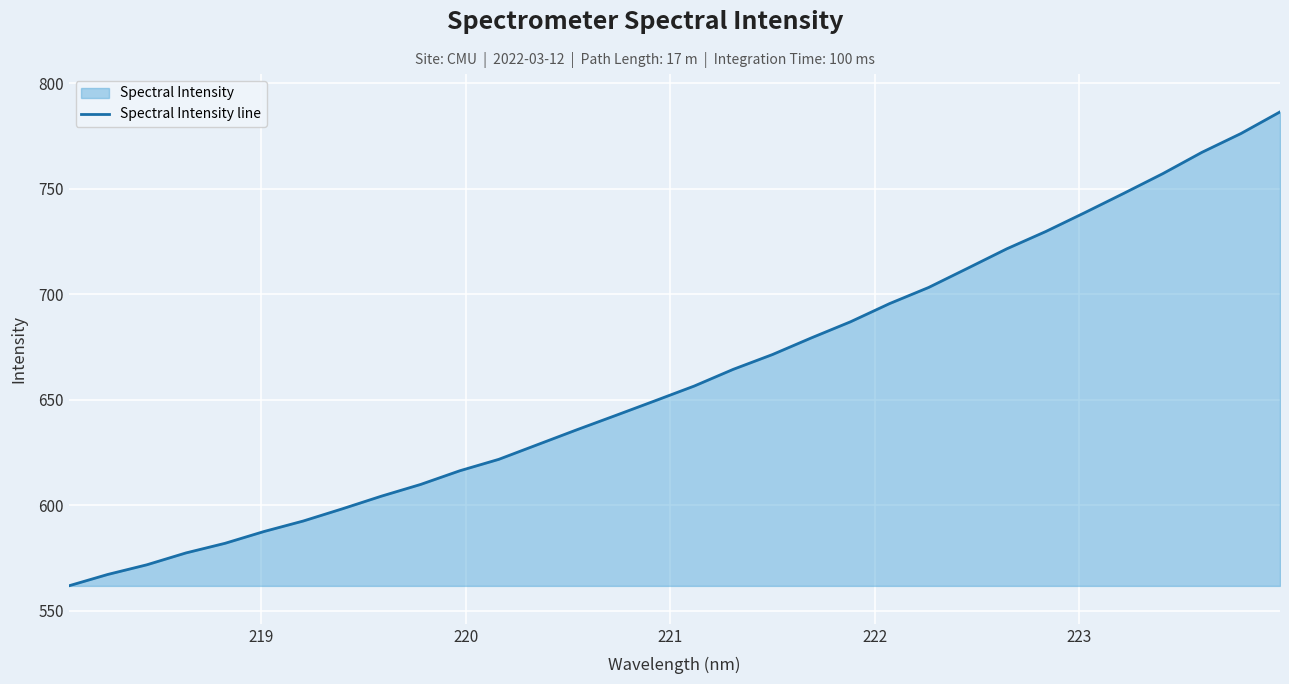

Reading left to right, what are all the values shown in this chart?

561.8	567.2	571.8	577.4	582.0	587.6	592.6	598.4	604.4	609.9	616.4	621.8	628.8	635.8	642.7	649.6	656.5	664.5	671.4	679.4	687.0	695.6	703.2	712.4	721.6	729.8	738.7	747.9	757.2	767.3	776.2	786.4